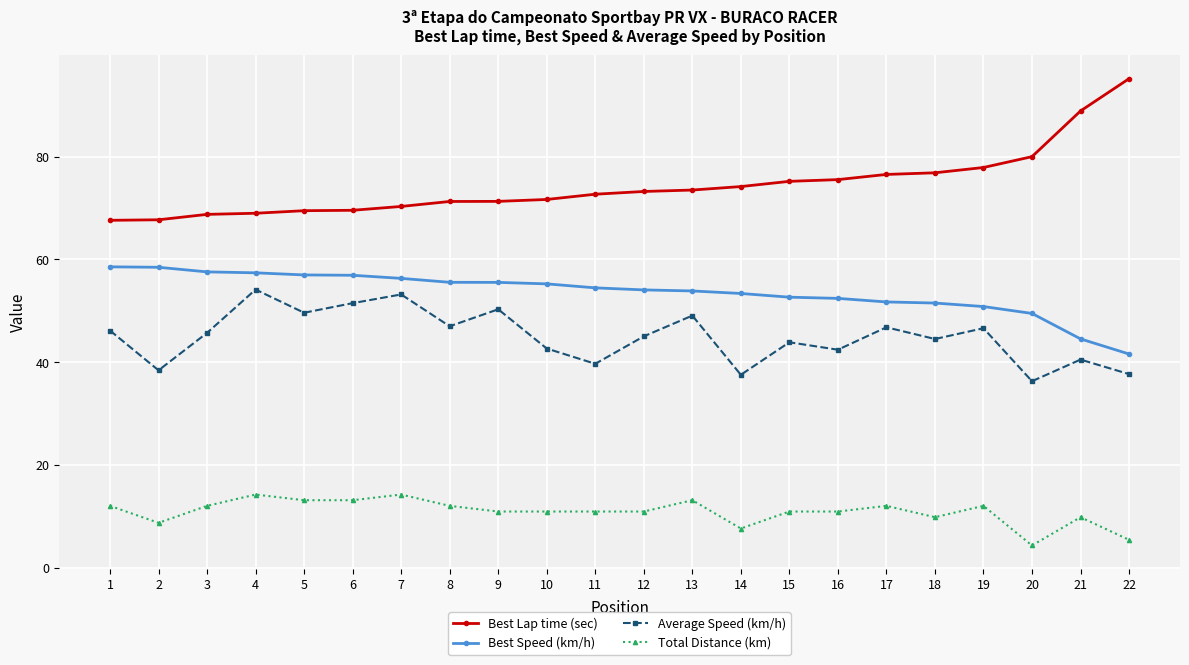

True or false: Average Speed (km/h) and Best Speed (km/h) intersect in this chart.

False